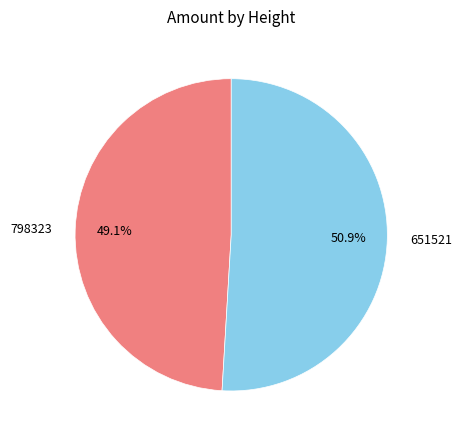

What percentage is the 651521 slice, to the nearest percent?

51%